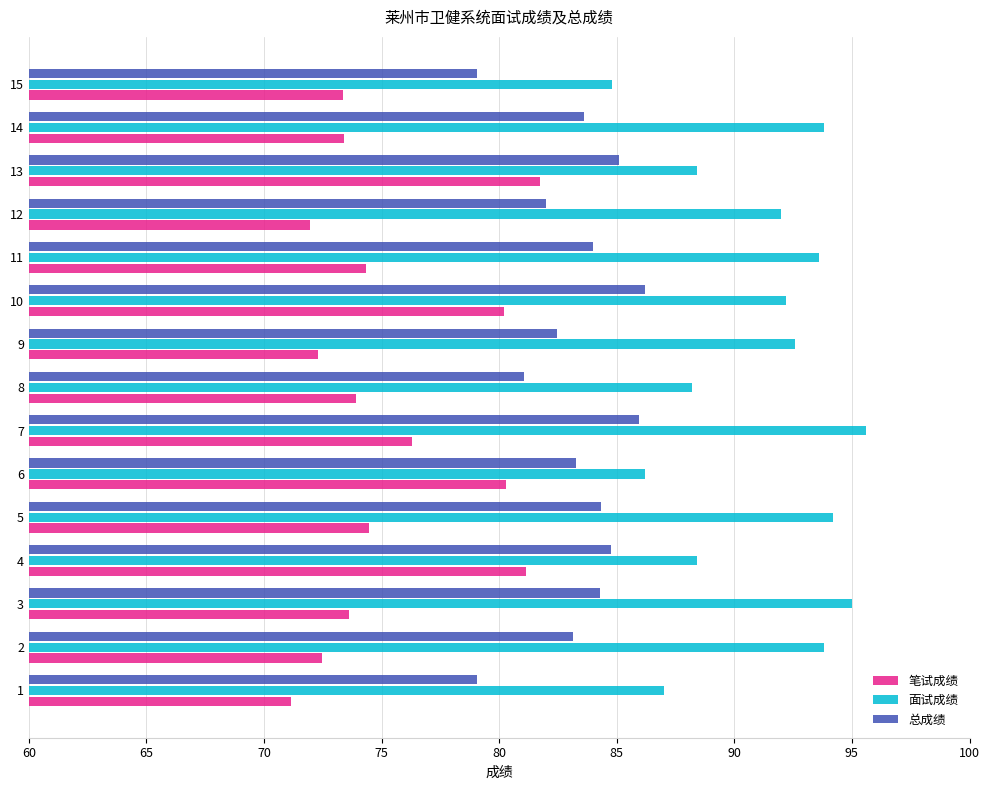

Which series has the largest total across all categories?

面试成绩